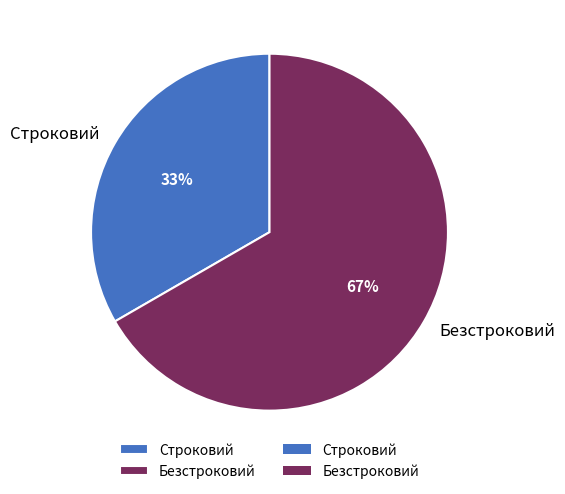

What percentage is the Строковий slice, to the nearest percent?

33%